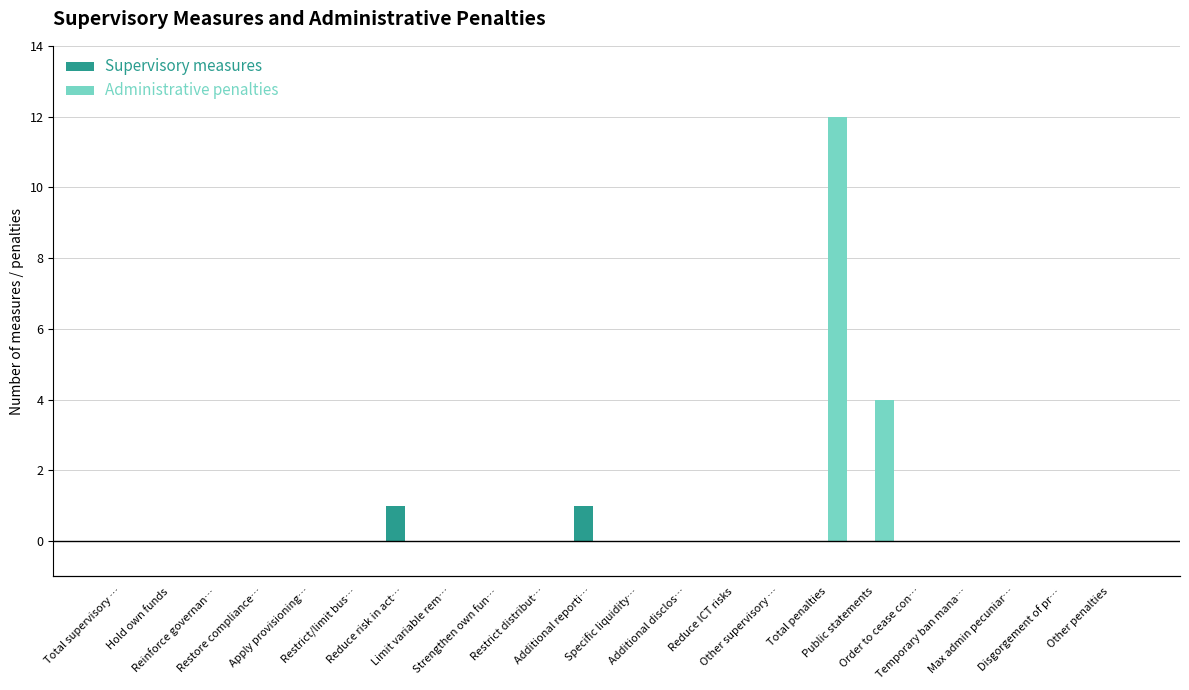

Rank the series by their average value, from highest to lowest.

Administrative penalties, Supervisory measures